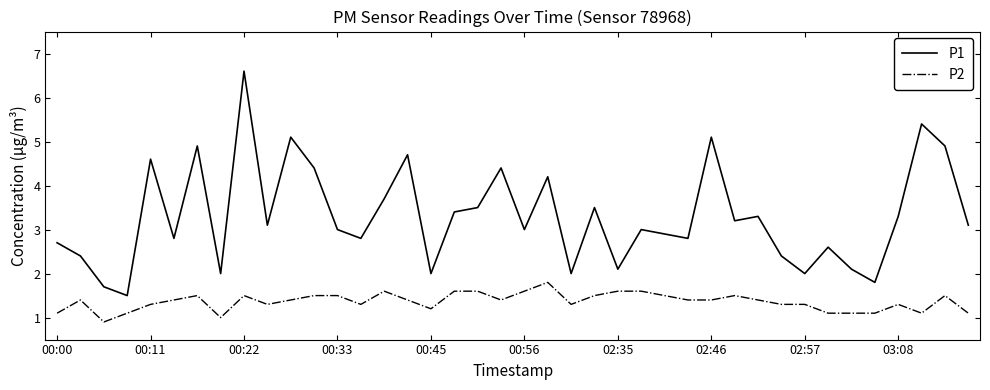

What is the highest value of the P1 series?

6.6